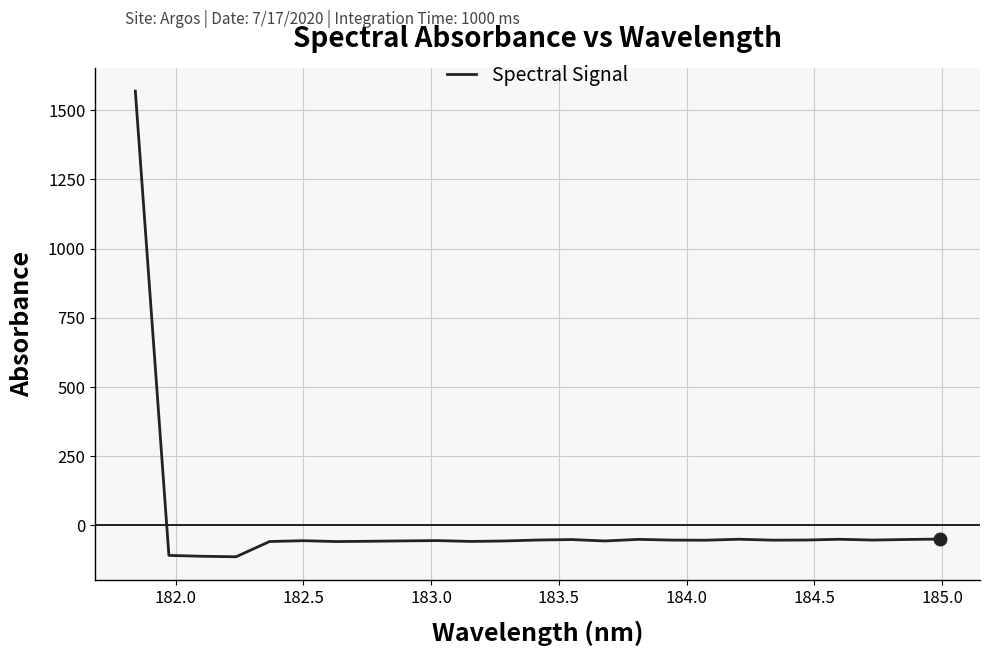

What is the difference between the maximum and minimum values?

1682.5